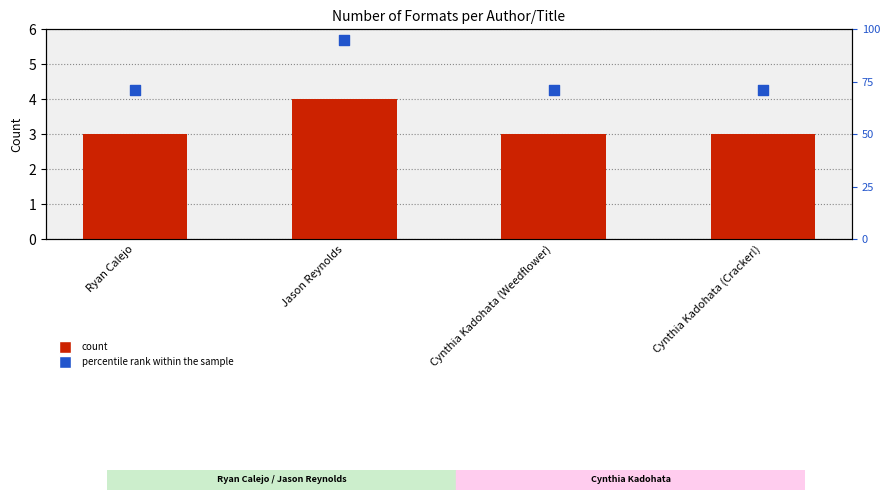

Which series has the largest total across all categories?

percentile rank within the sample